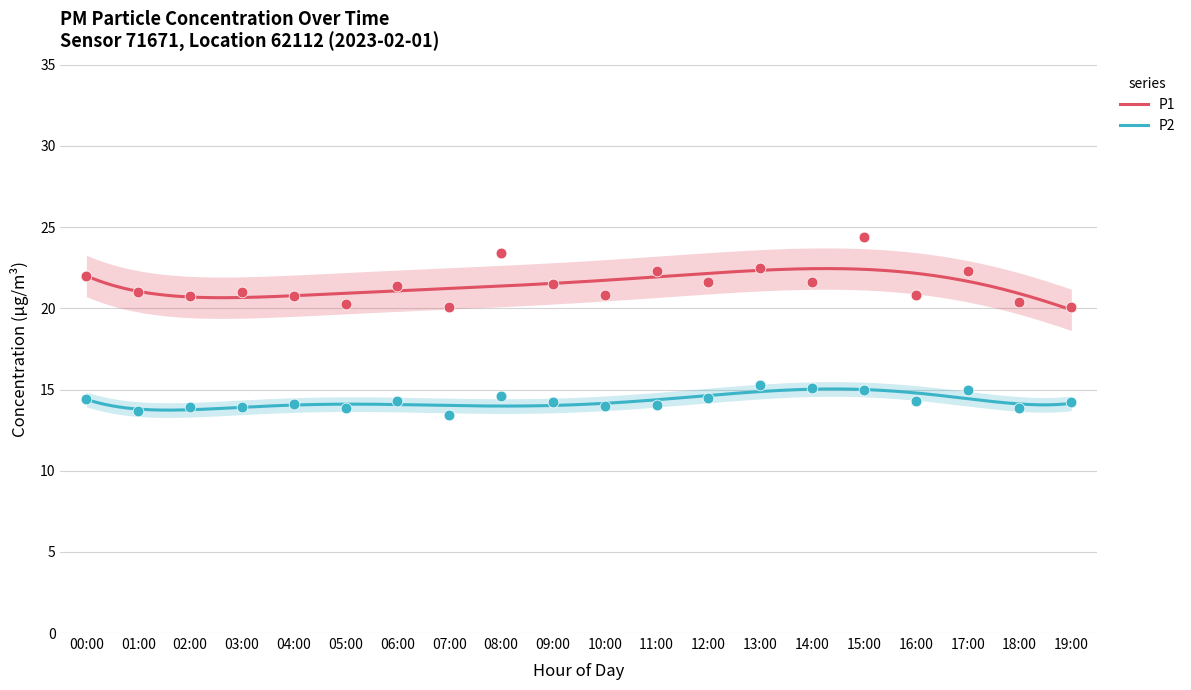

At how many categories does at least one series exceed 16?

20